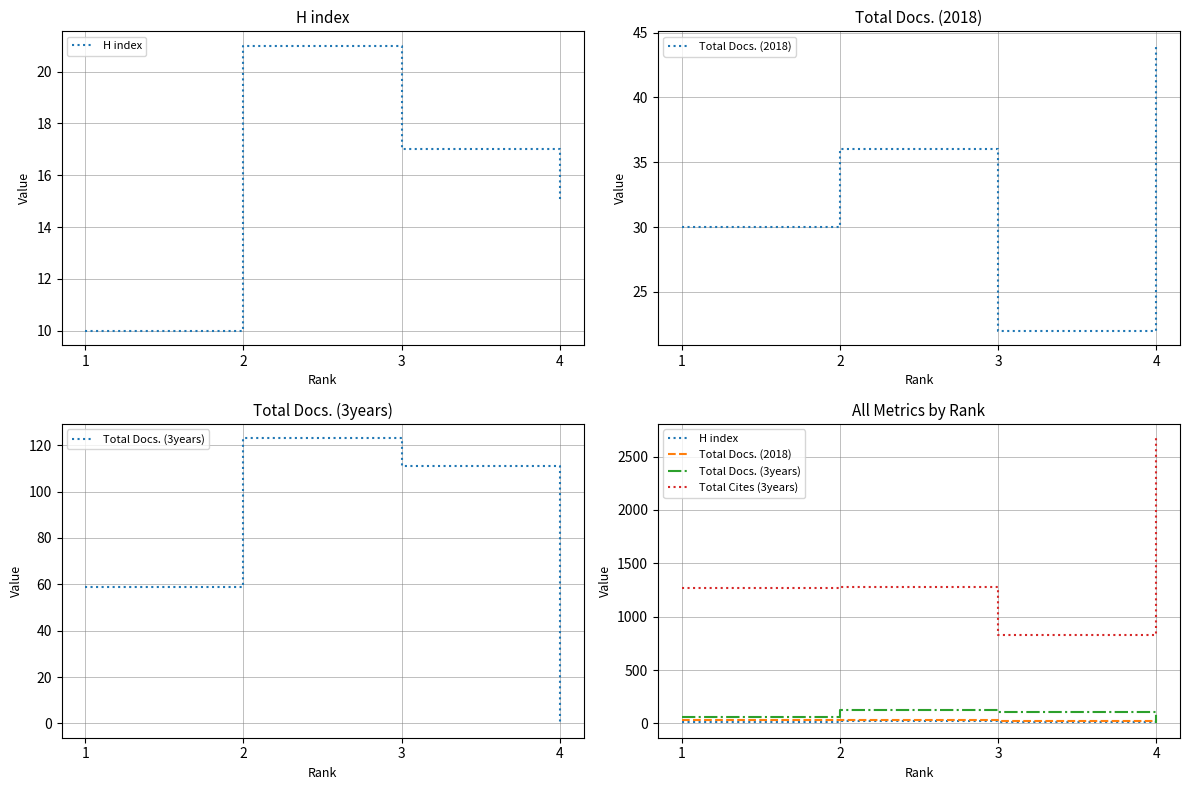

What is the difference between the maximum and minimum values in the Total Cites (3years) series?

1841